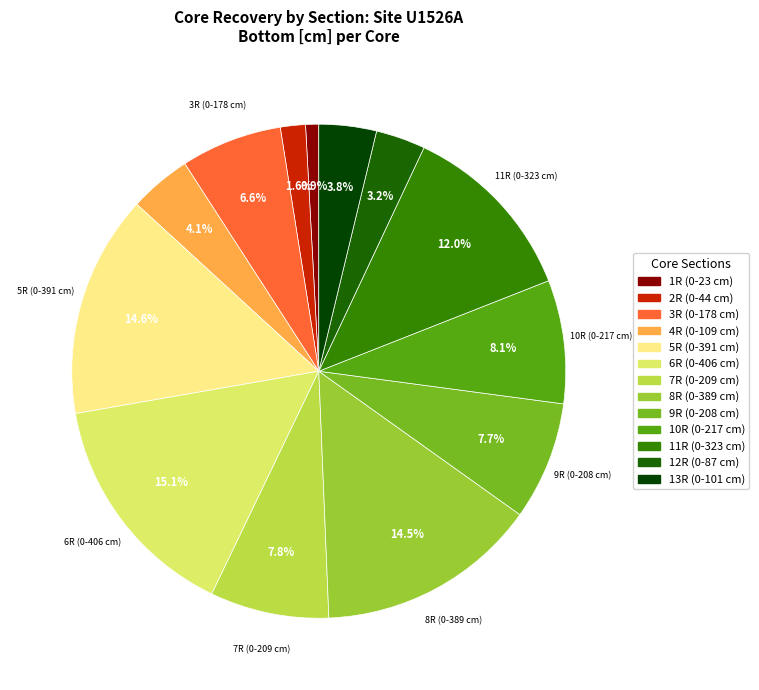

Does 13R (0-101 cm) represent more than half of the total?

No